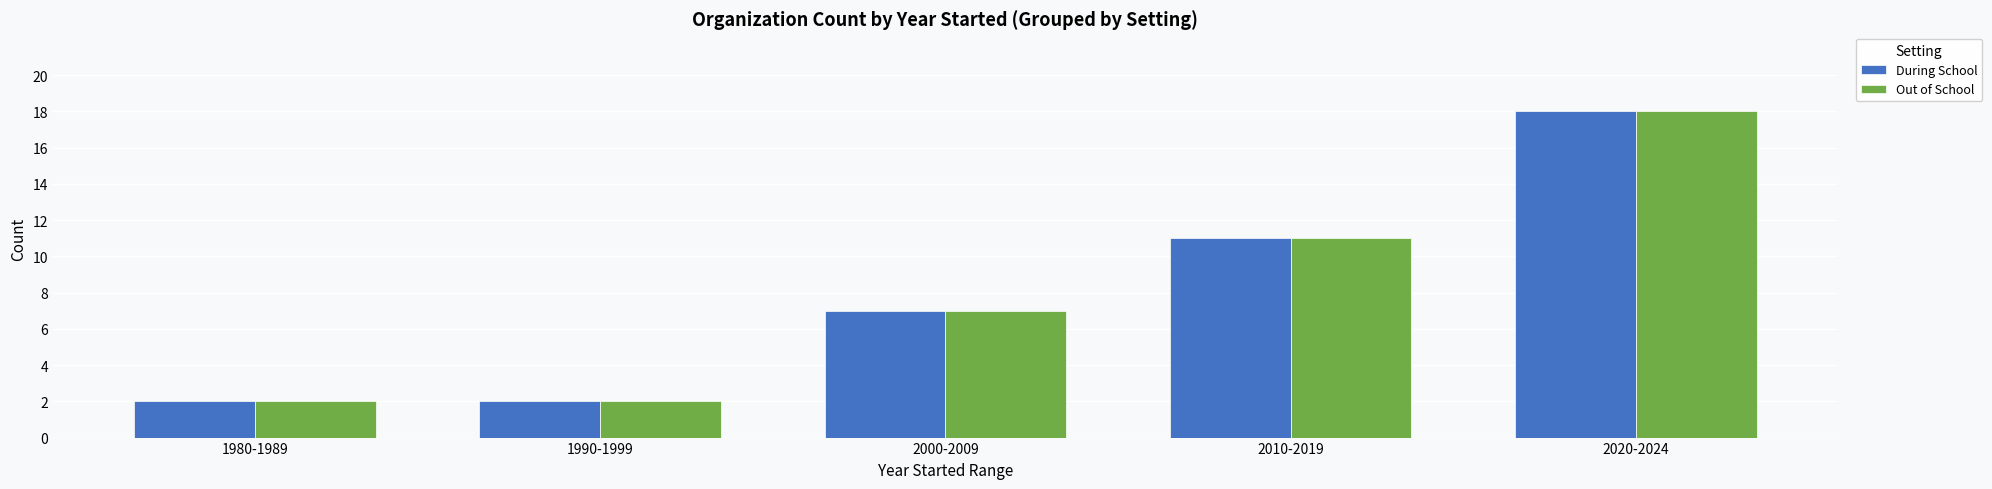

Which category has the highest value in the Out of School series?

2020-2024